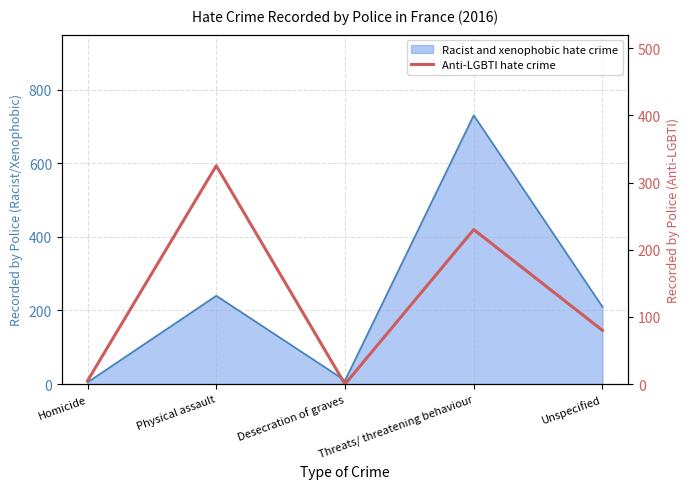

At which category does the data reach its first local peak?

Physical assault